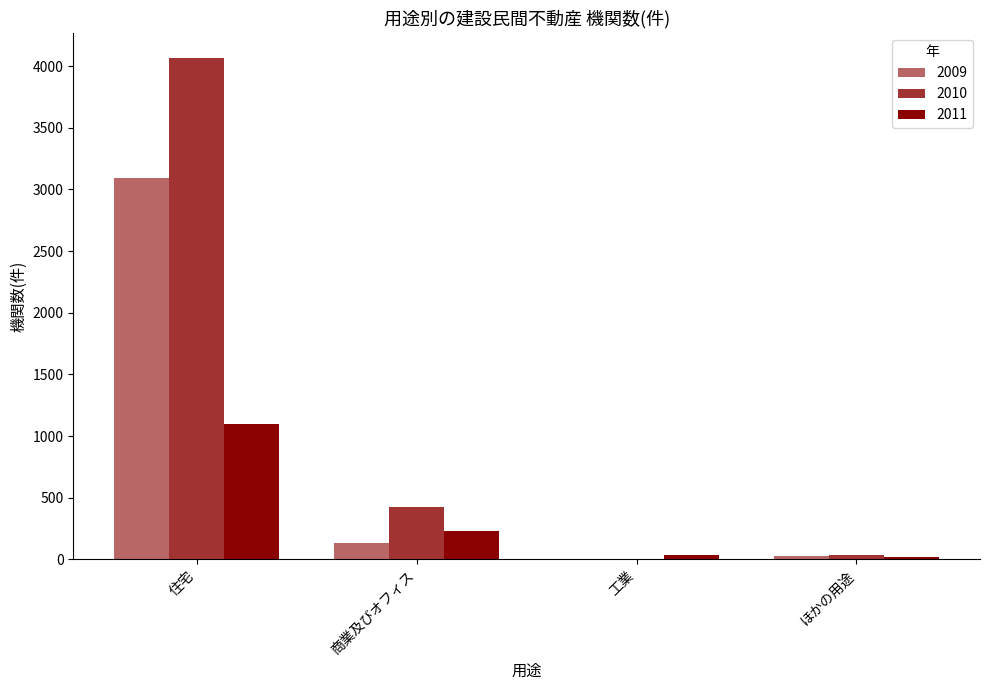

Where is 2011 nearest to the value 559?

商業及びオフィス